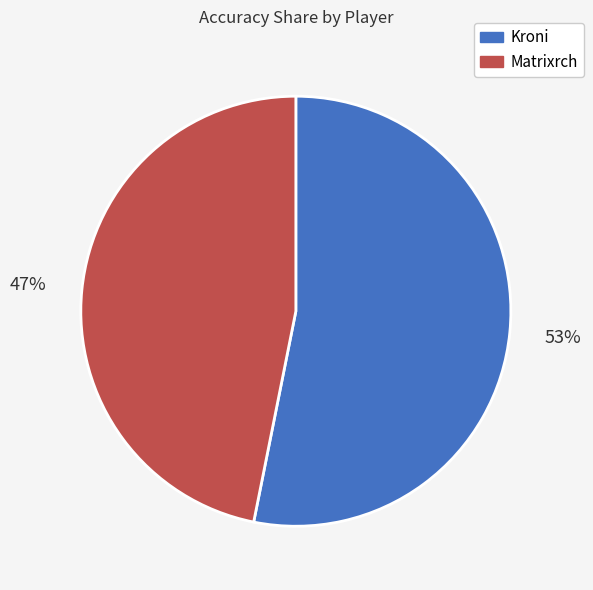

The Kroni slice represents 53% of the pie. True or false?

True